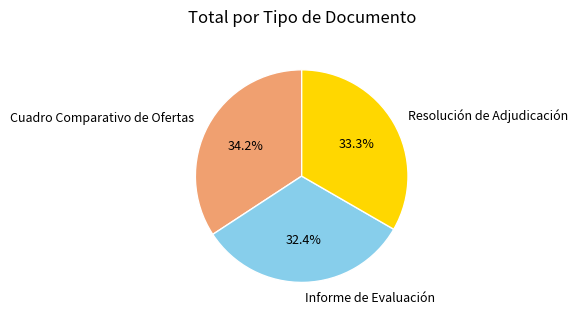

Which category has the smallest portion of the pie?

Informe de Evaluación